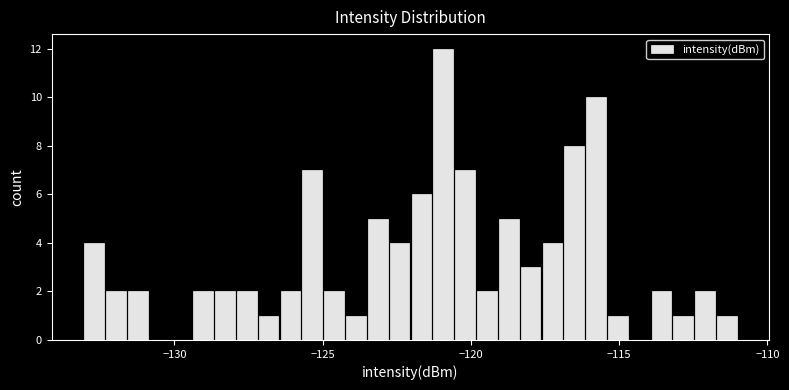

Around what value on the x-axis is the tallest bar? Give the approximate position of its centre, as read against the axis.

-121.0